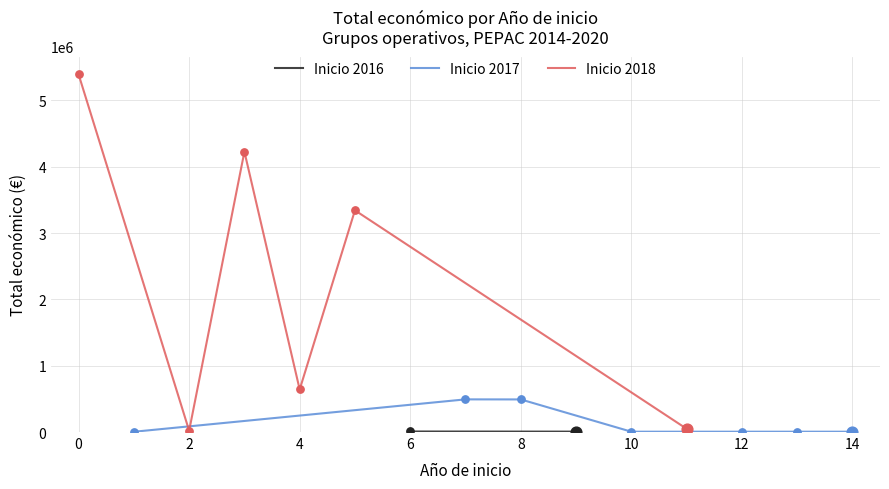

Which has a higher value, 2017 or 2018?

2018